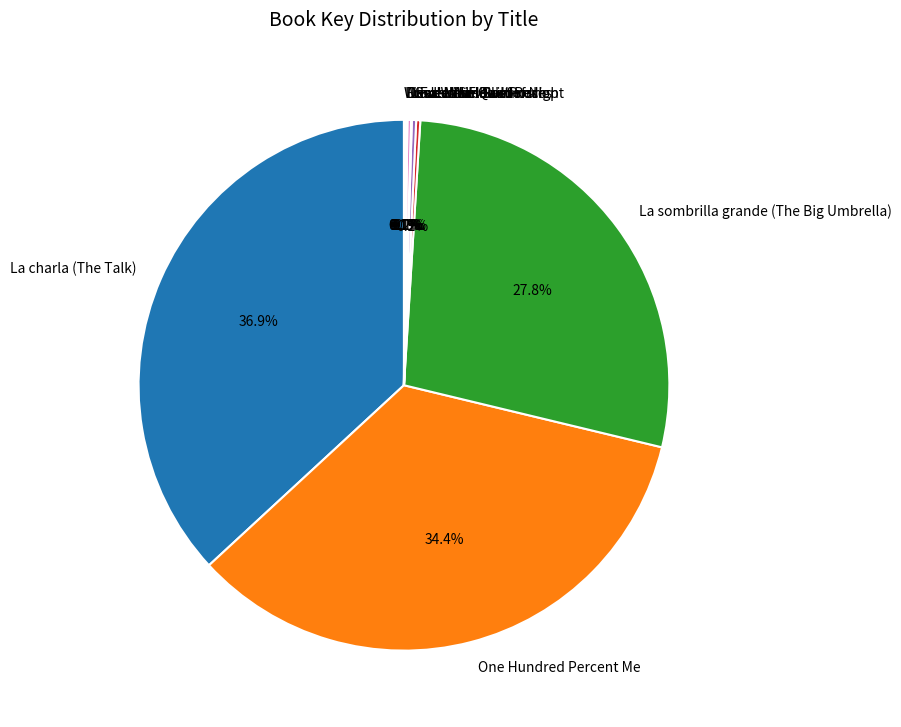

Which slice is the largest?

La charla (The Talk)